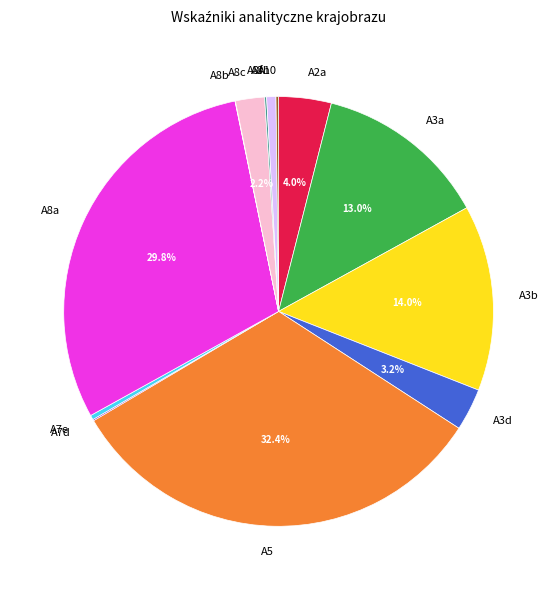

Which slice is the largest?

A5